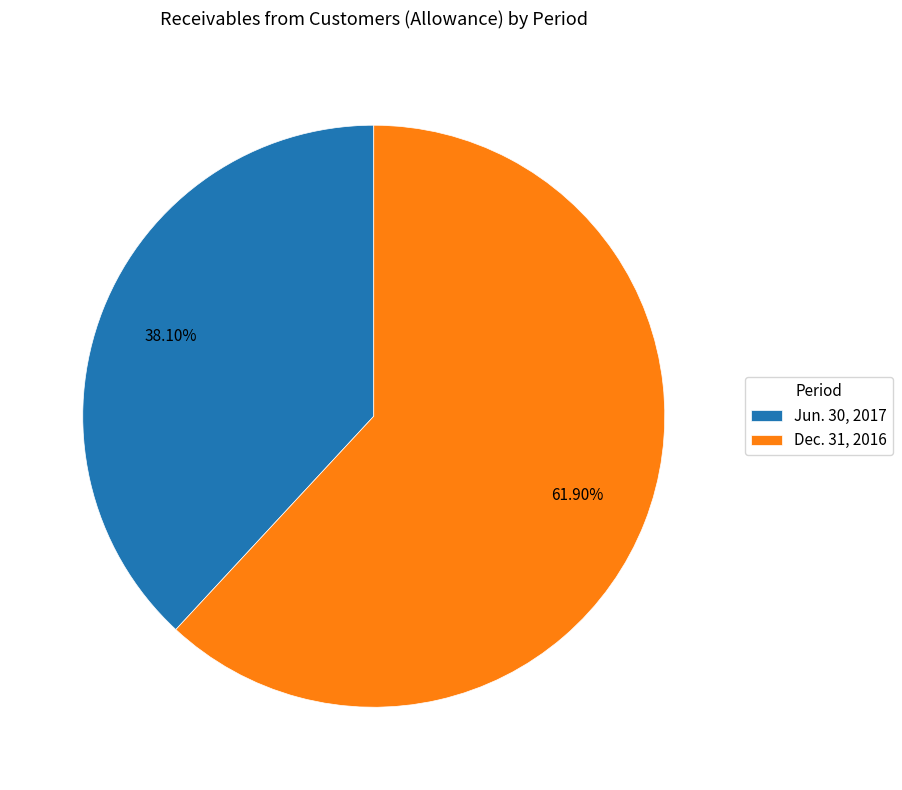

True or false: Jun. 30, 2017 accounts for 30% of the total.

False